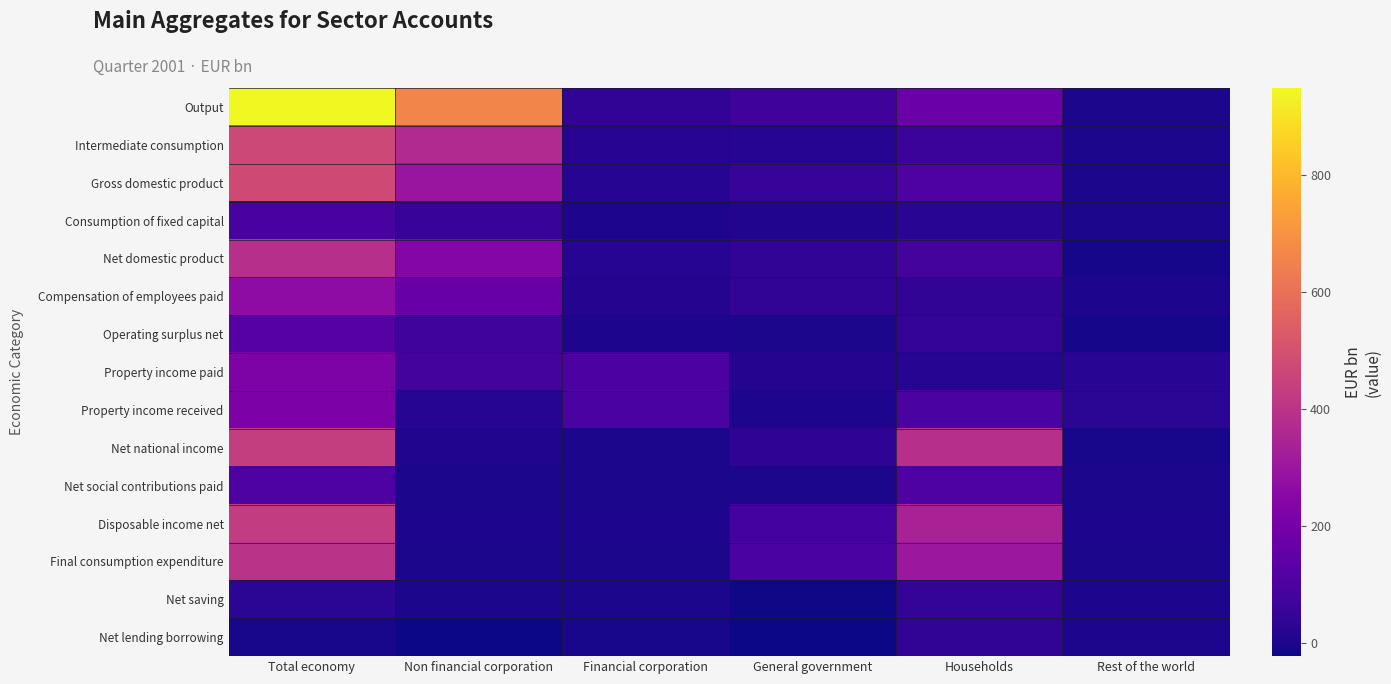

How many series are shown in this chart?

15